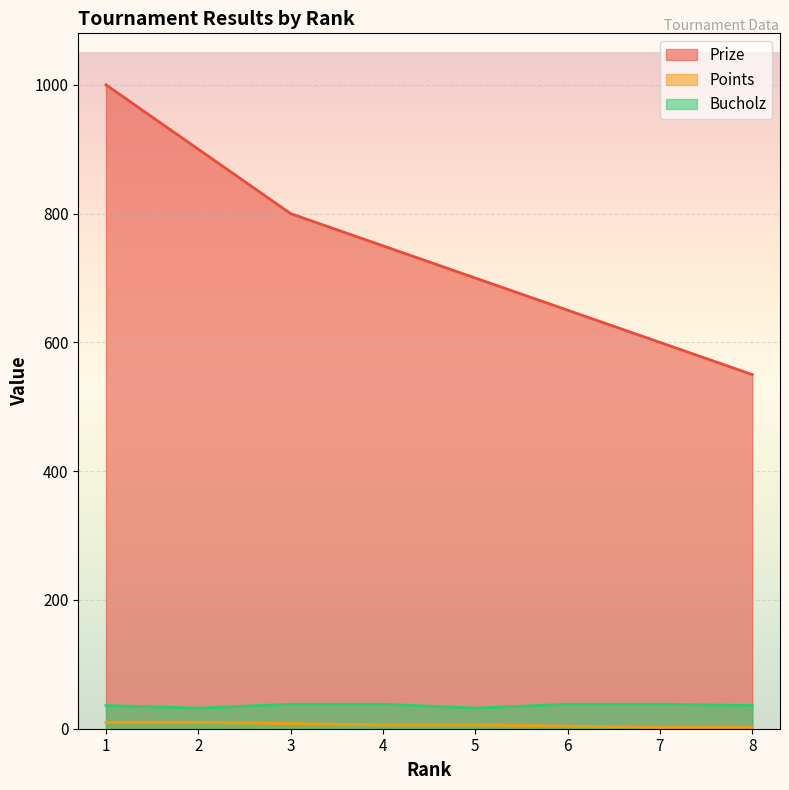

What is the greatest value displayed?

1000